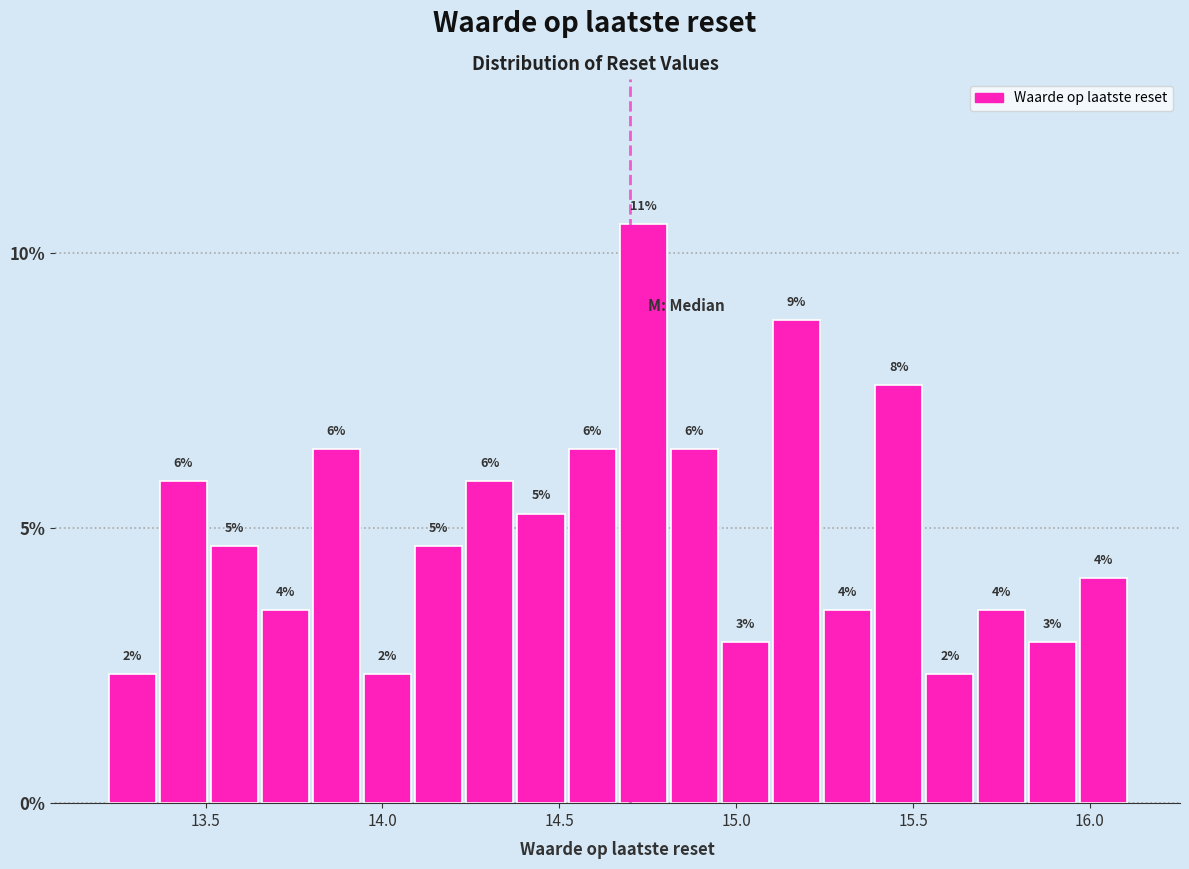

Around what value on the x-axis is the tallest bar? Give the approximate position of its centre, as read against the axis.

14.75